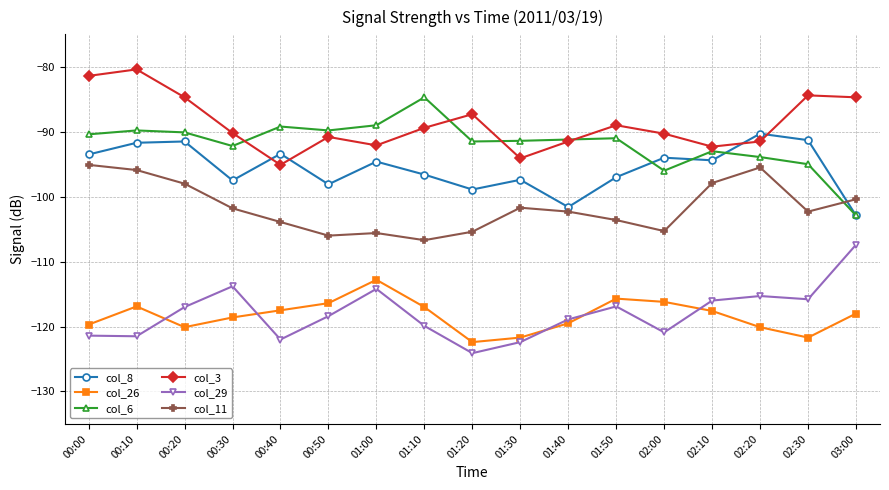

What is the lowest value of the col_8 series?

-102.9